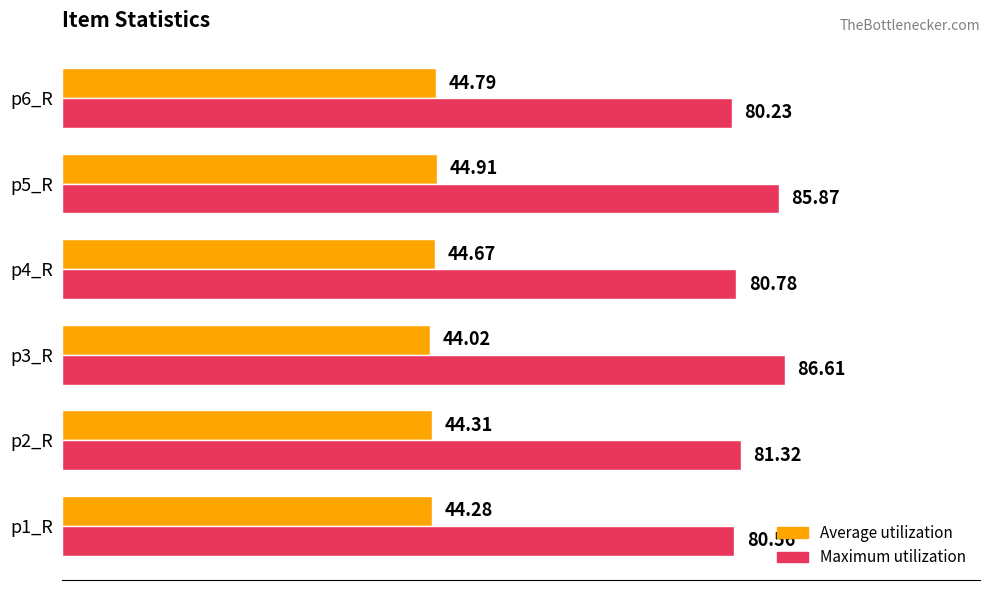

What is the minimum value shown in the chart?

44.0